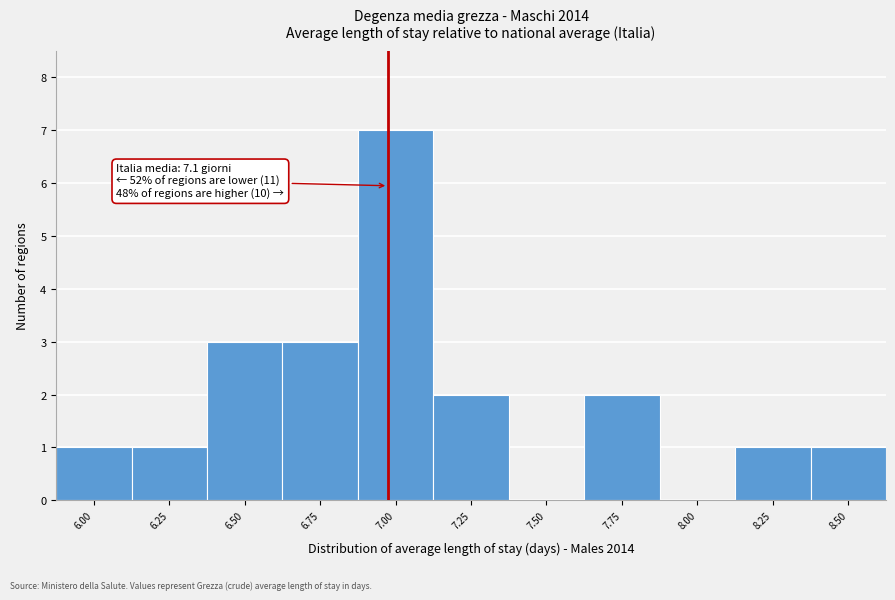

Reading right to left, list all the values displayed in this chart.

8.50=1	8.25=1	8.00=0	7.75=2	7.50=0	7.25=2	7.00=7	6.75=3	6.50=3	6.25=1	6.00=1